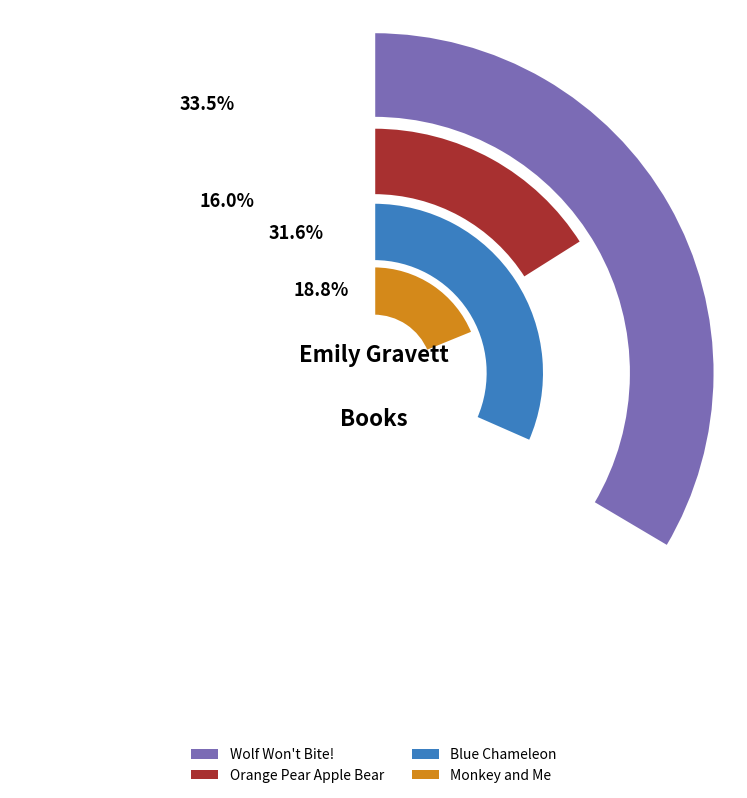

To the nearest percent, what portion does Wolf Won't Bite! represent?

34%